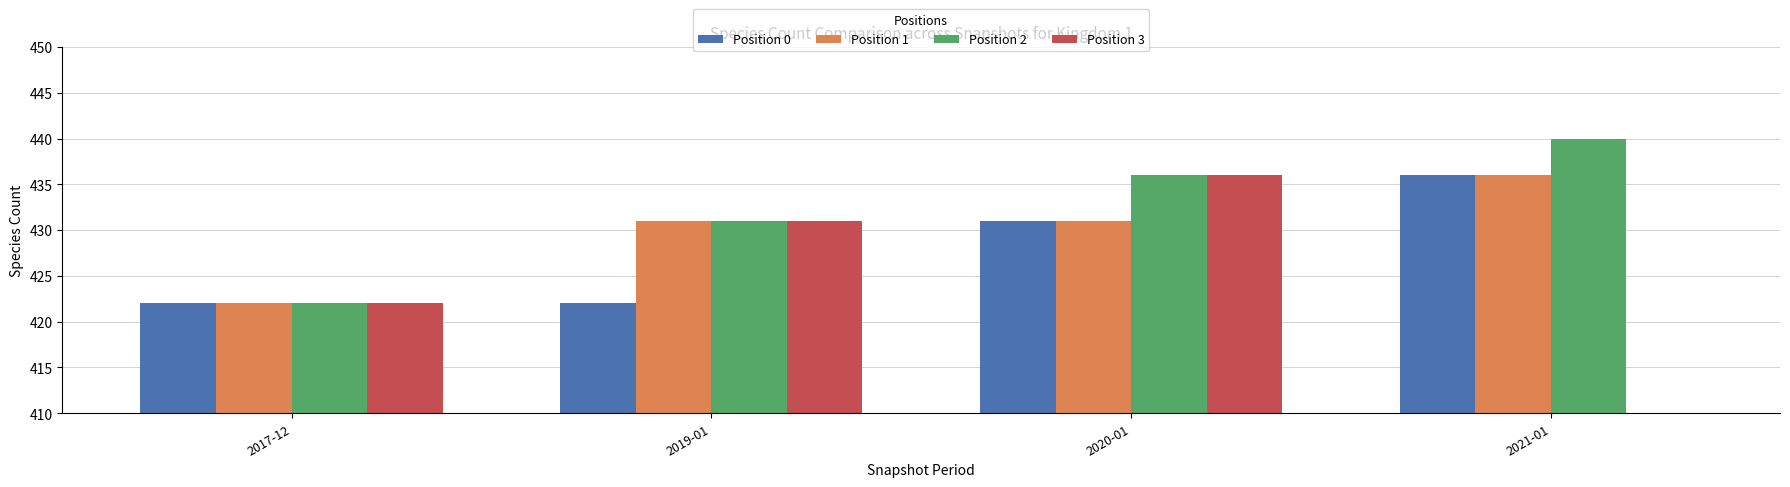

Which series has the largest range (max minus min)?

Position 3